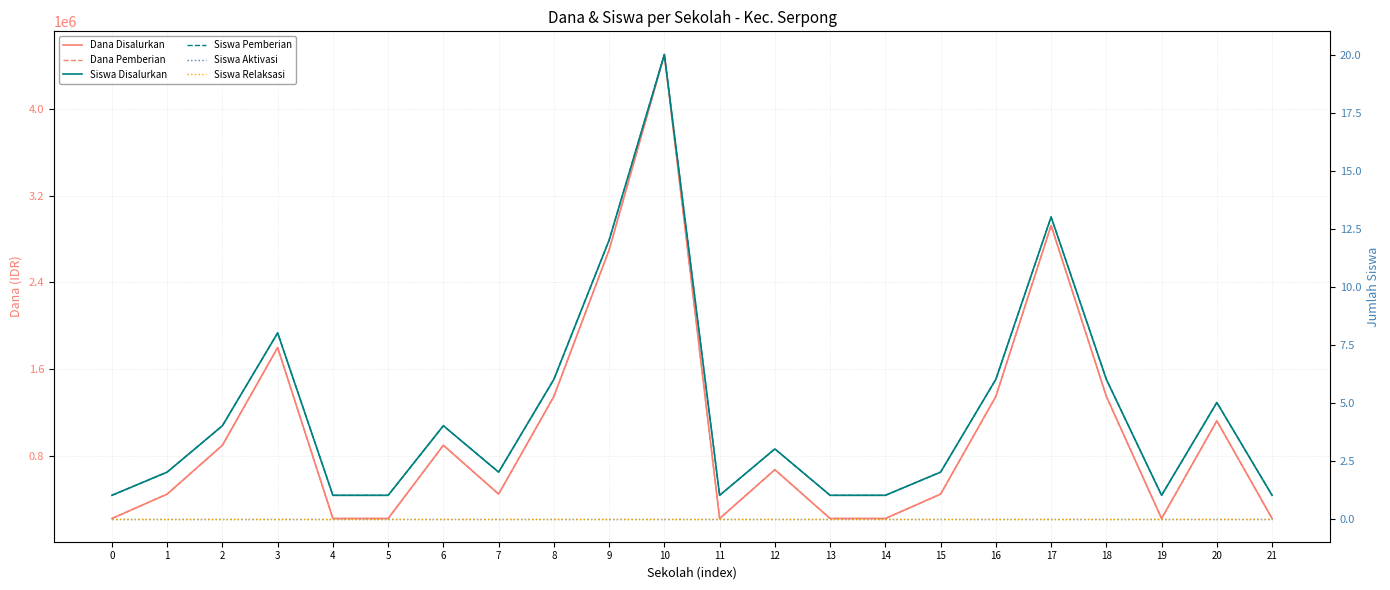

Which series has the widest spread of values?

Dana Disalurkan